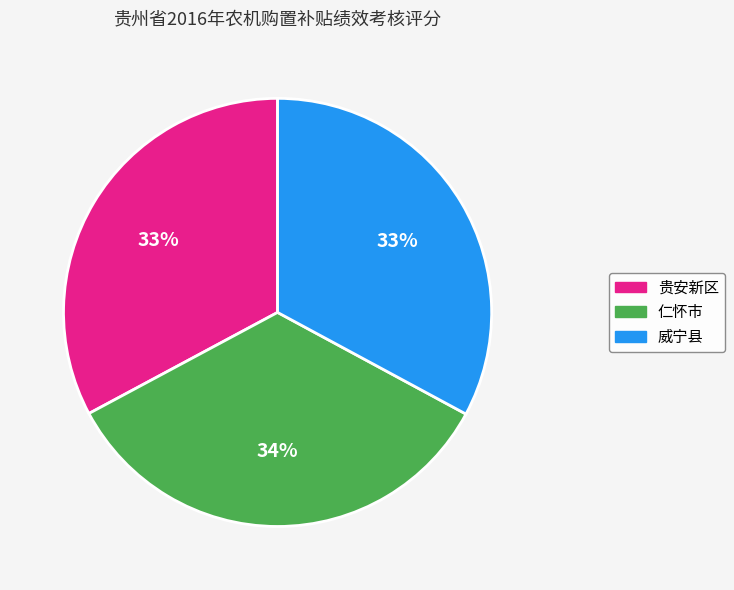

True or false: 仁怀市 accounts for 34% of the total.

True